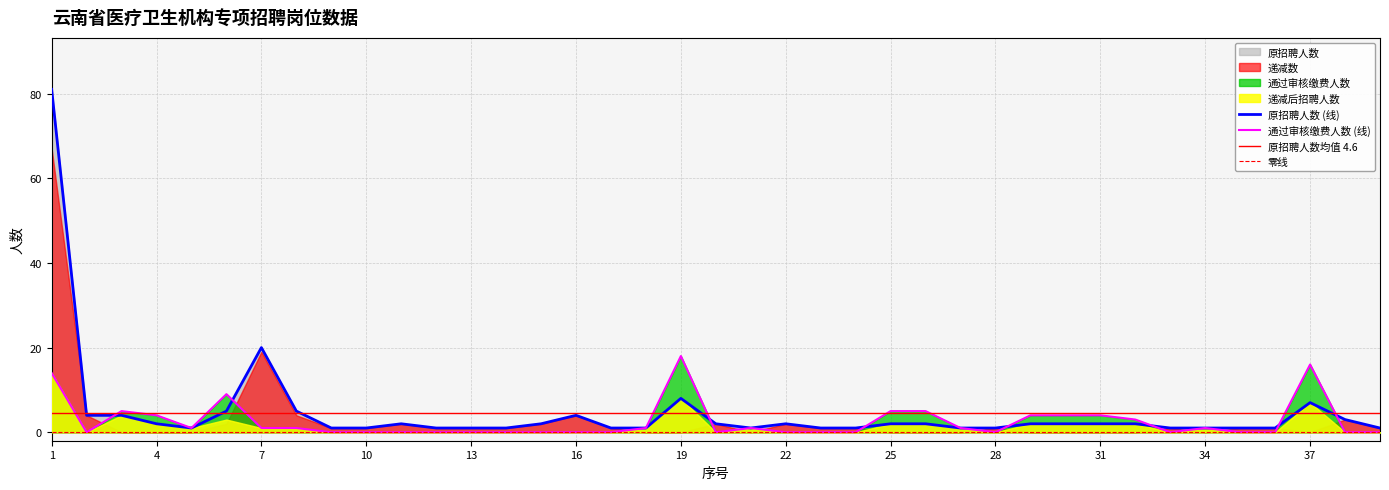

What is the difference between the 原招聘人数 values at 25 and 23?

1